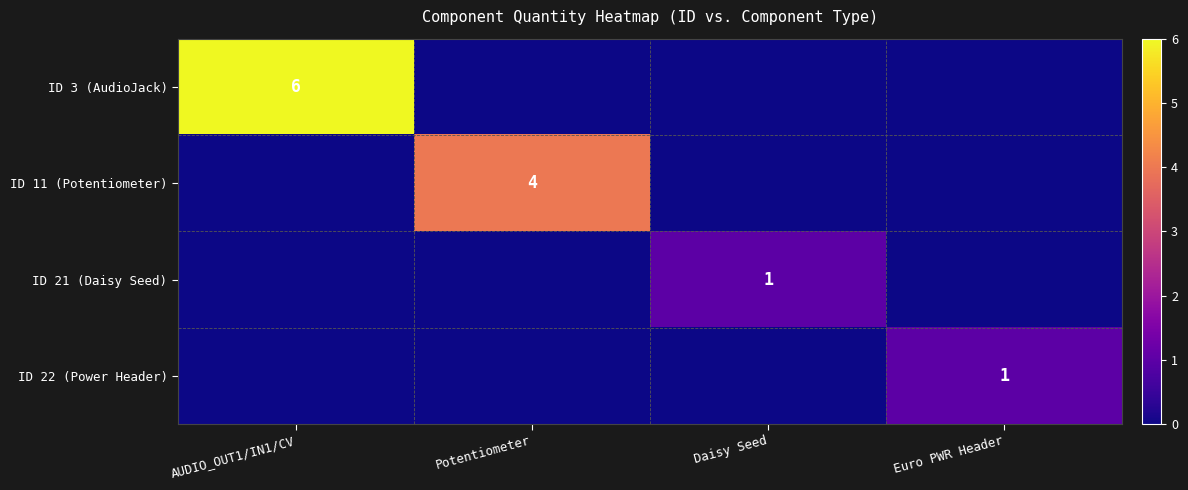

Is it true that ID 3 (AudioJack) equals 6 at AUDIO_OUT1/IN1/CV?

True